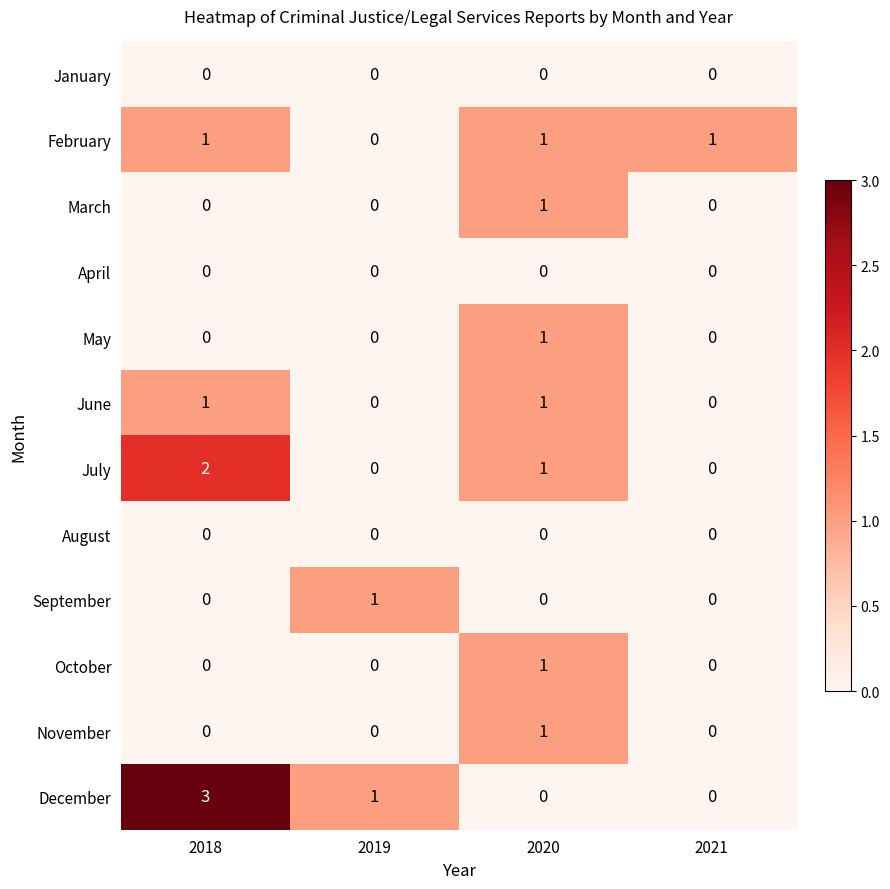

Which label corresponds to the largest value in the chart?

2018